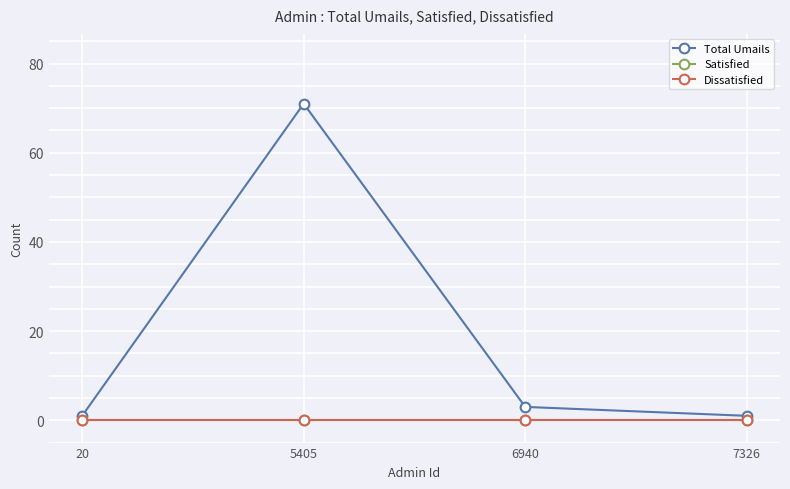

At which label is Total Umails closest to 36?

6940